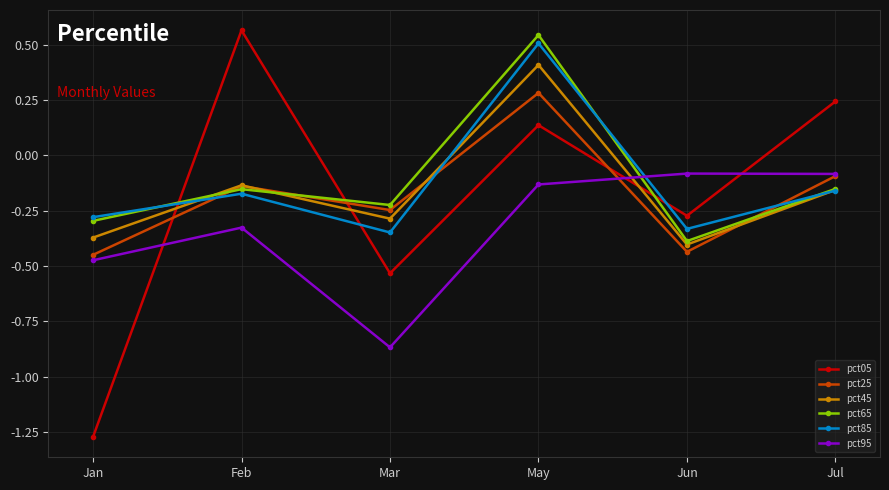

How many data points in pct05 are above 0?

3